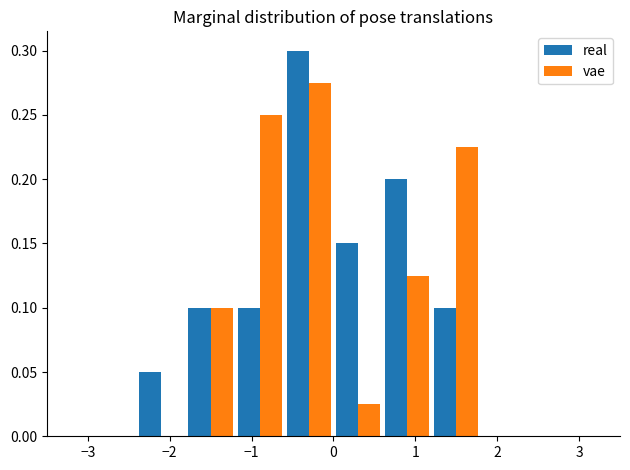

What is the height of the vae bar covering 1.2 to 1.8 on the x-axis? The values are not printed on the chart, so give them approximately, as read against the axis.

0.225